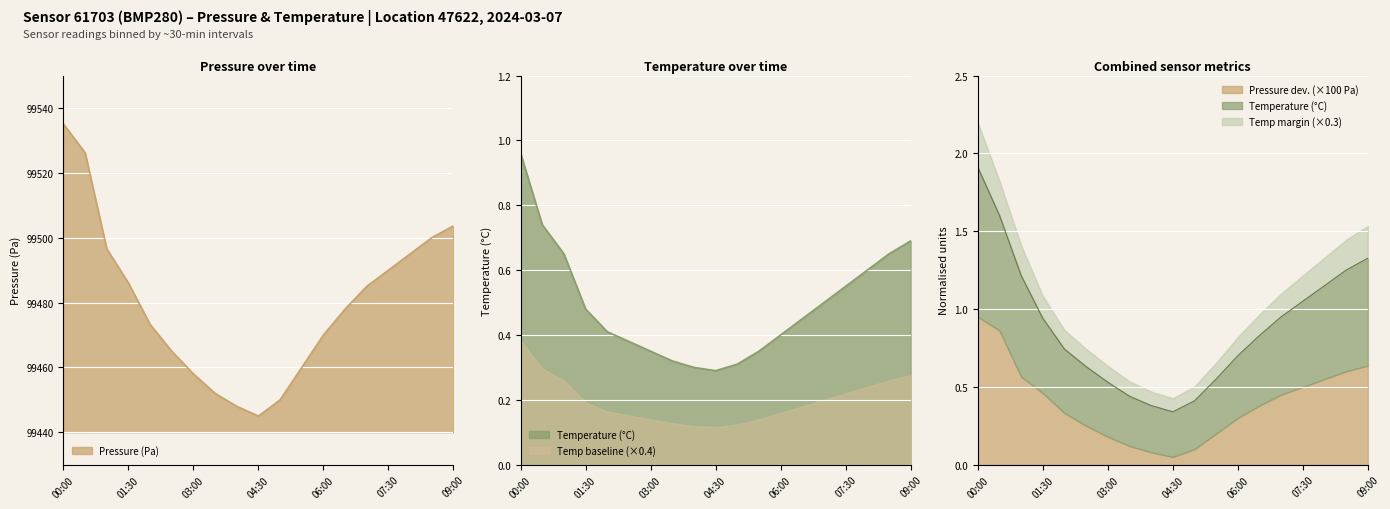

What is the difference between the highest and lowest values at 03:00?

99457.6